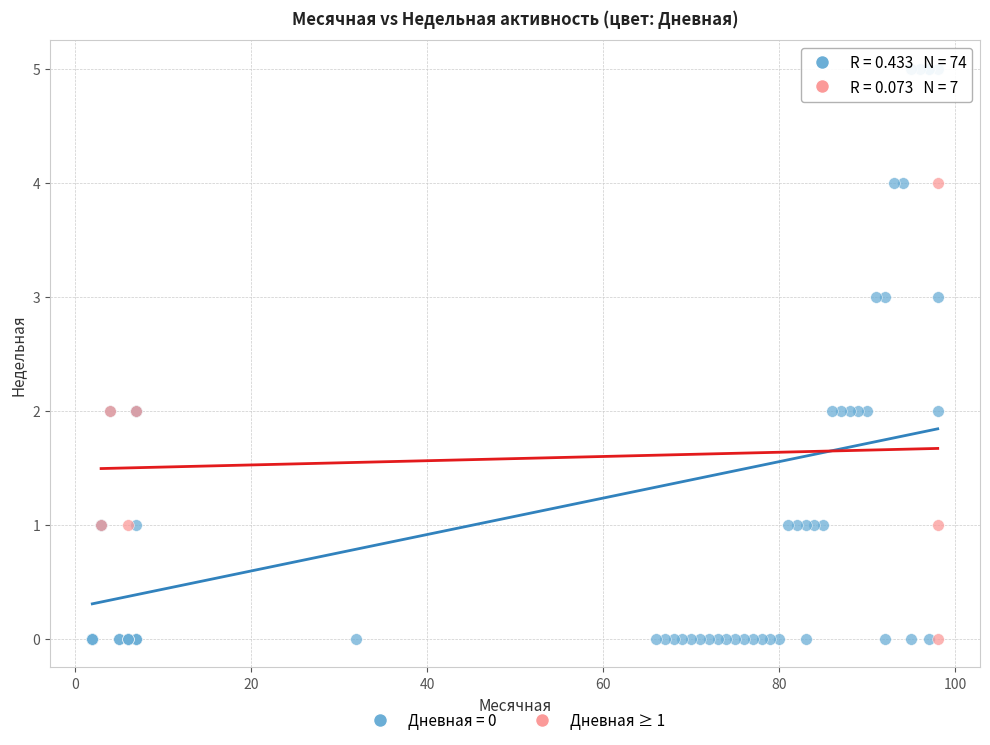

Which series has the largest Y range (max minus min)?

Дневная = 0